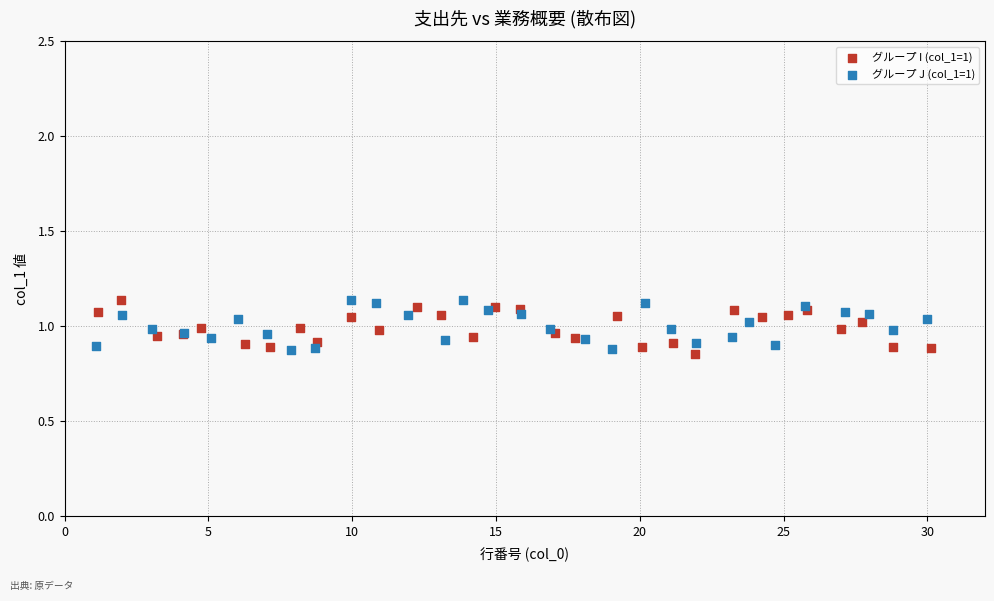

Which series contains the lowest Y value?

グループ I (col_1=1)